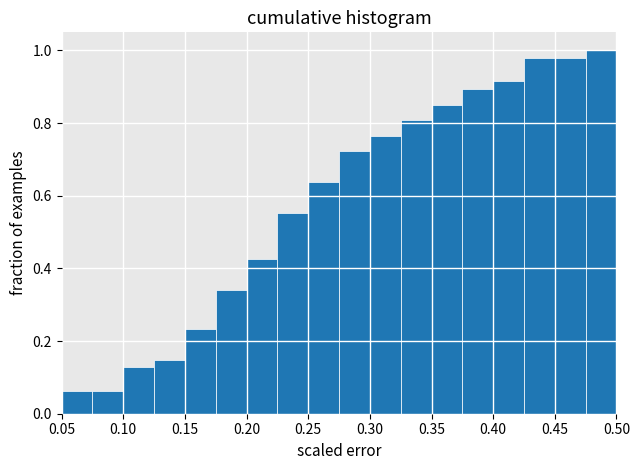

Which range on the x-axis has the tallest bar?

0.475 to 0.500